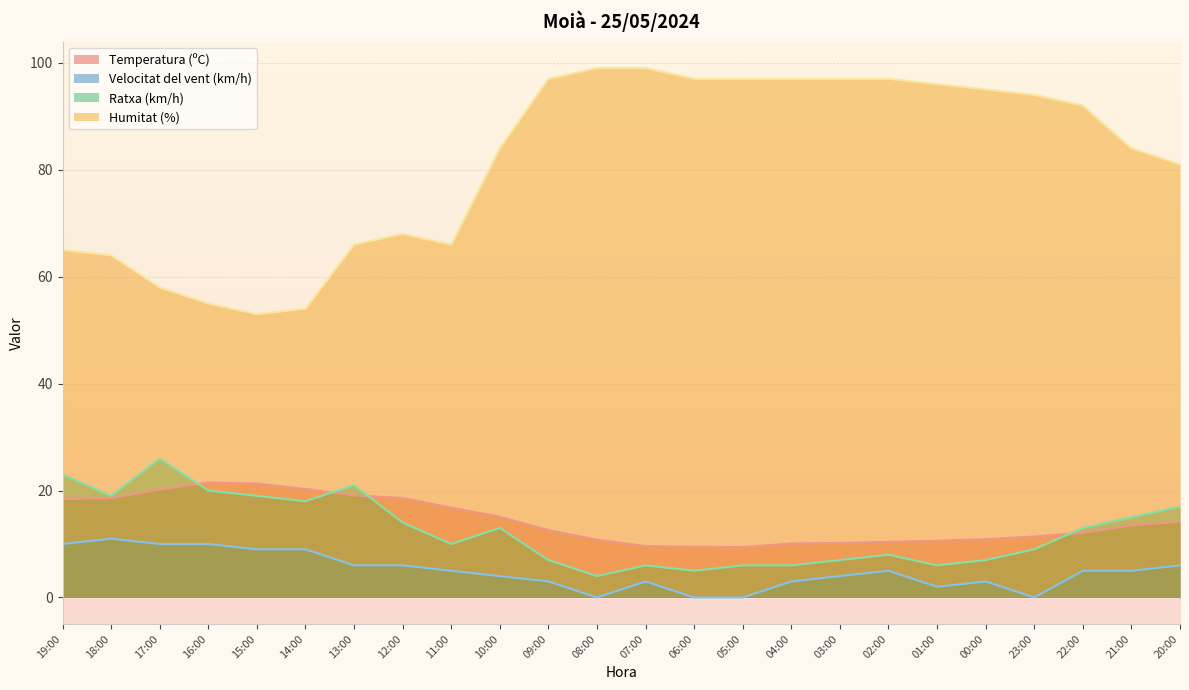

Where is the first local minimum for Temperatura (ºC)?

05:00